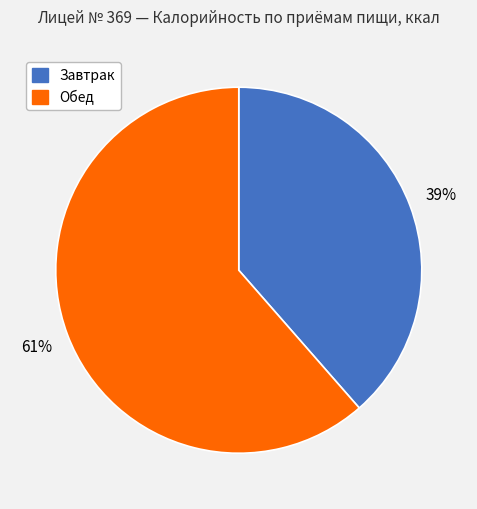

Combined, do Обед and Завтрак account for over 50%?

Yes